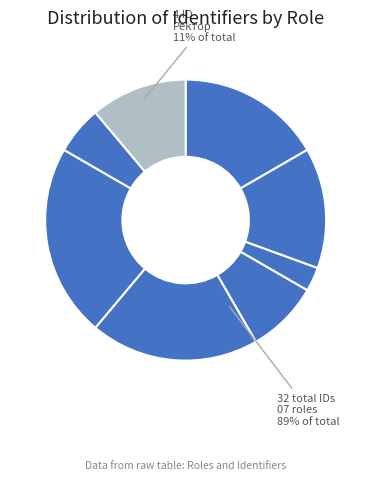

Is there any slice that represents more than half of the pie?

No